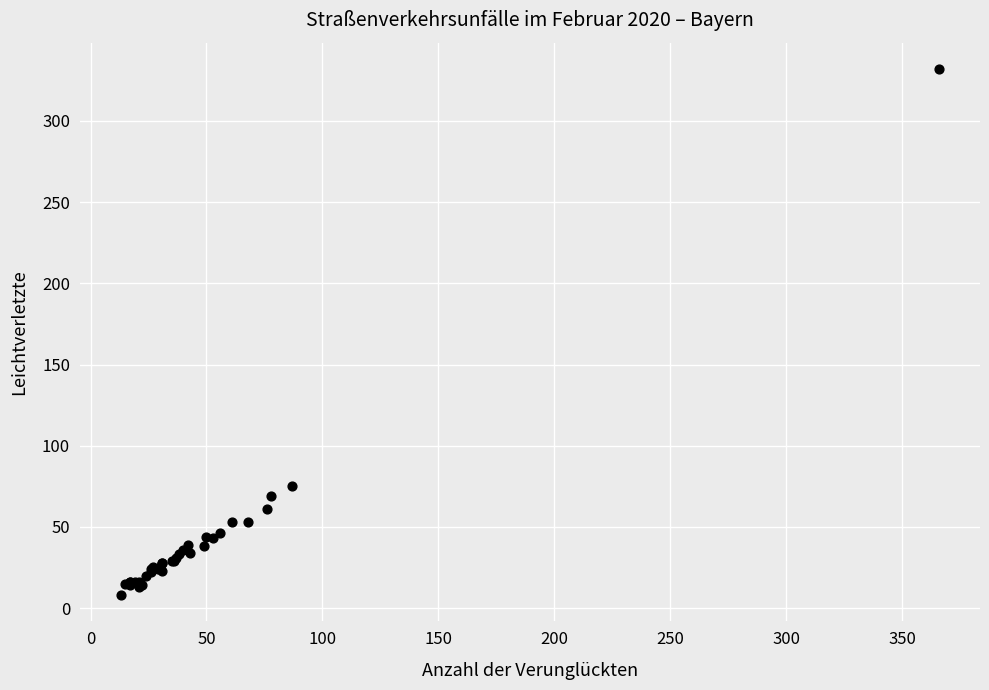

What Y value in the scatter plot is closest to 170?

75